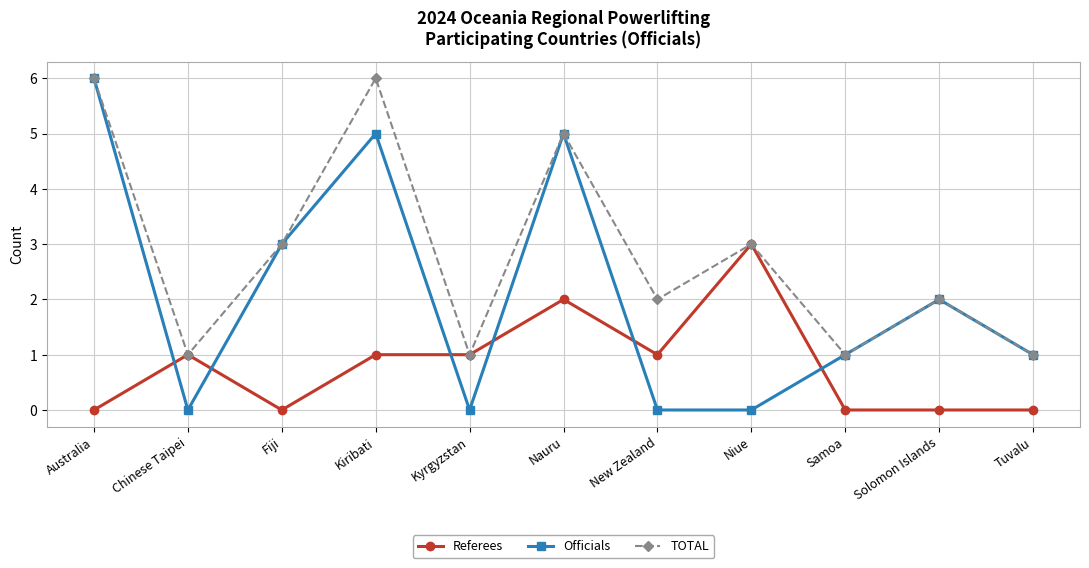

What is the difference between the highest and lowest values at Fiji?

3